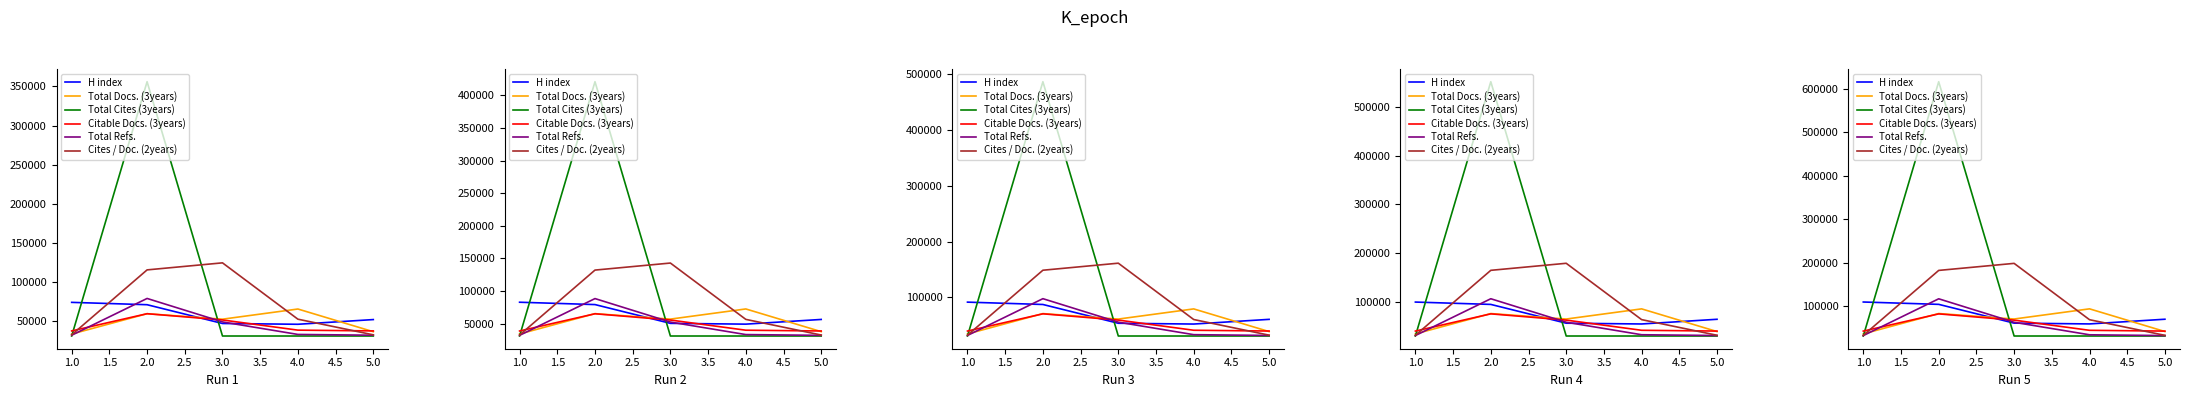

What is the difference between the maximum and minimum values in the Total Refs. series?

84600